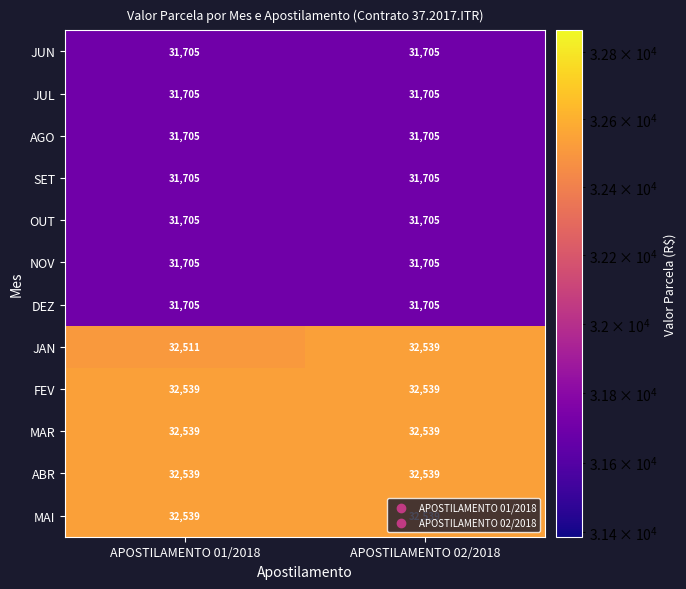

What is the spread (max minus min) of values at APOSTILAMENTO 02/2018?

834